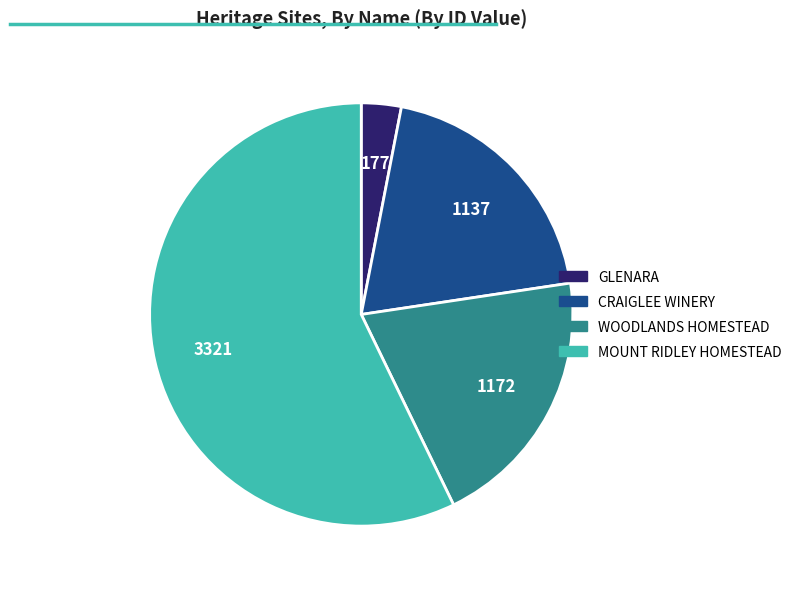

How many slices are in this pie chart?

4